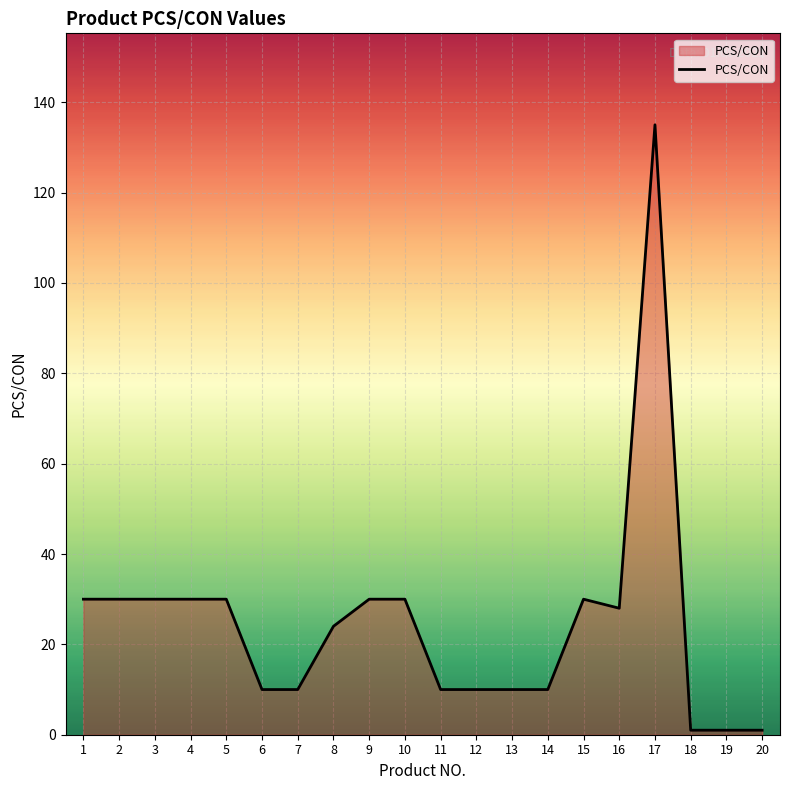

The value at 2 is 30. True or false?

True